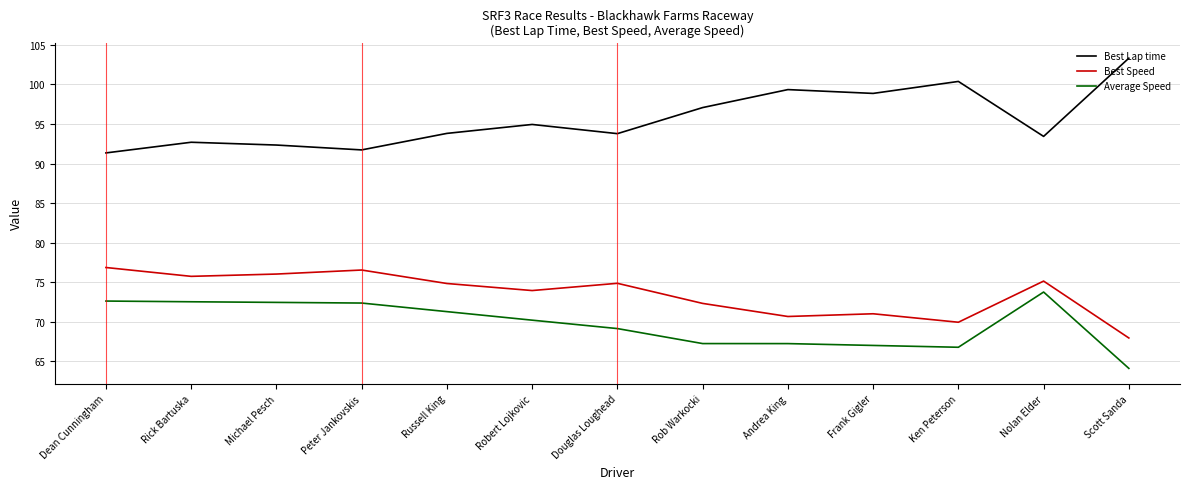

True or false: Best Speed and Average Speed cross at least once.

False